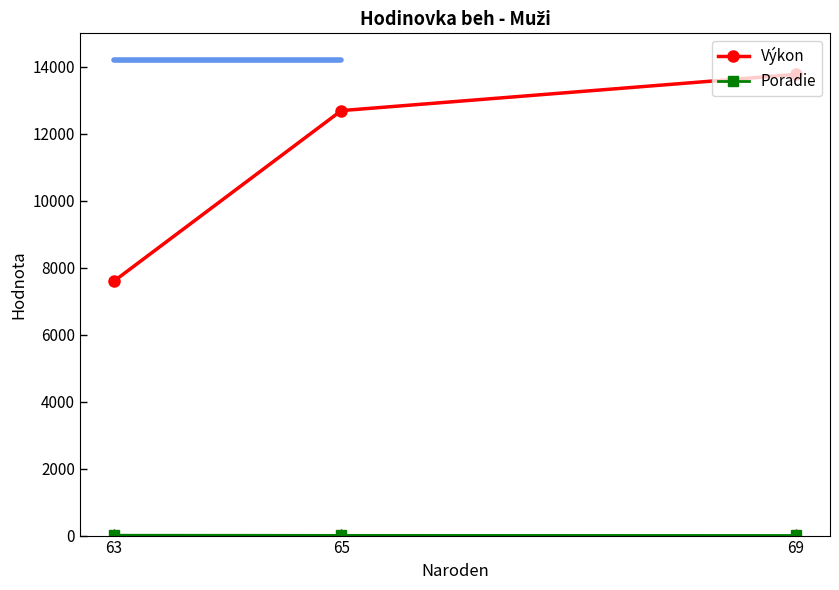

Reading right to left, what are all the values shown in this chart?

Výkon: 63=7600	65=12692	69=13774
Poradie: 63=11	65=7	69=3